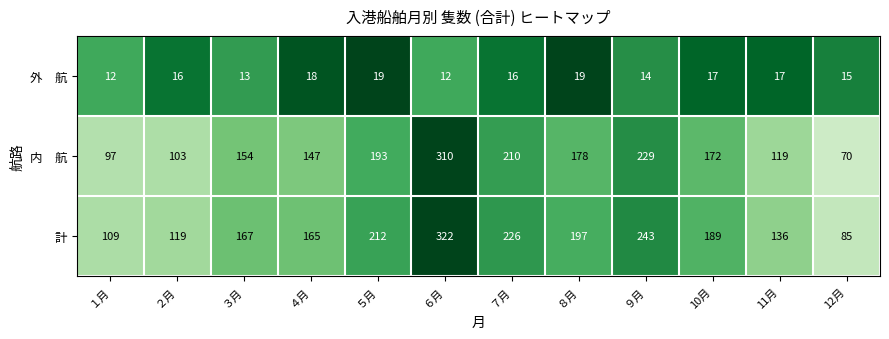

Is it true that 計 equals 129 at ８月?

False